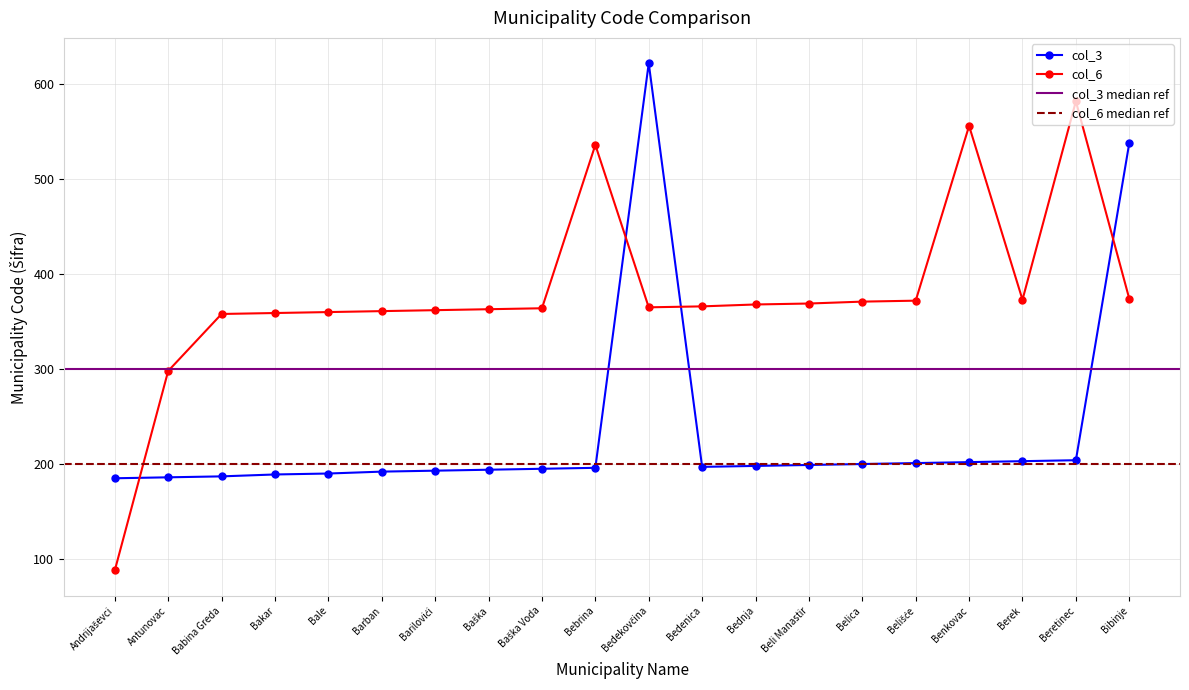

What position from the right is Baška?

13